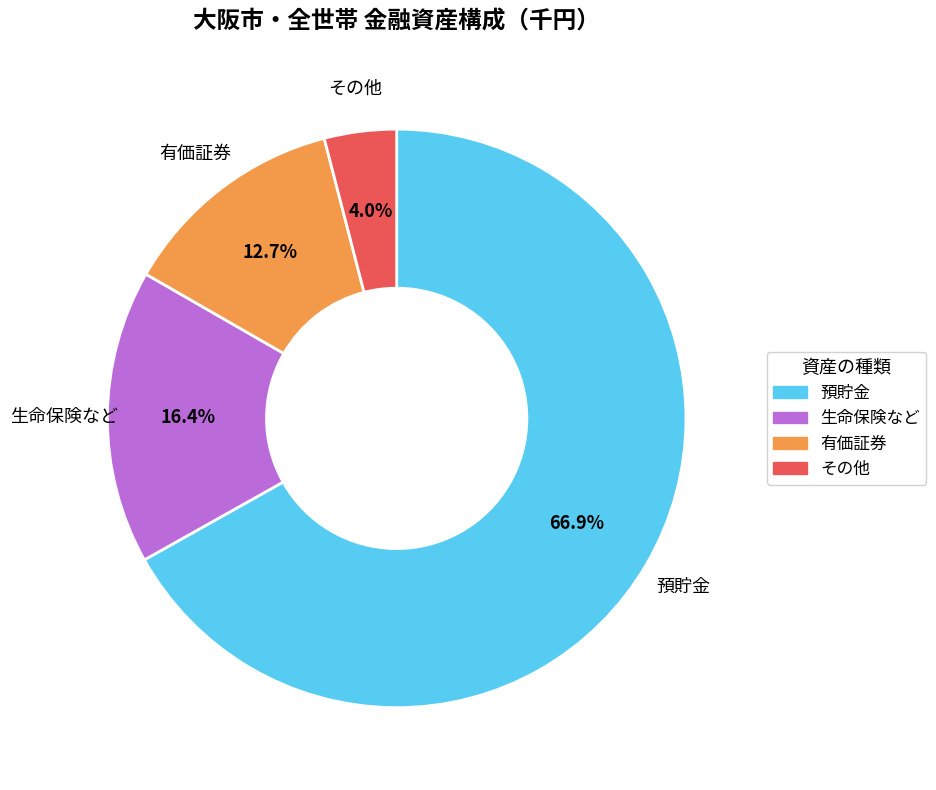

What percentage do 有価証券 and その他 together represent?

16.7%